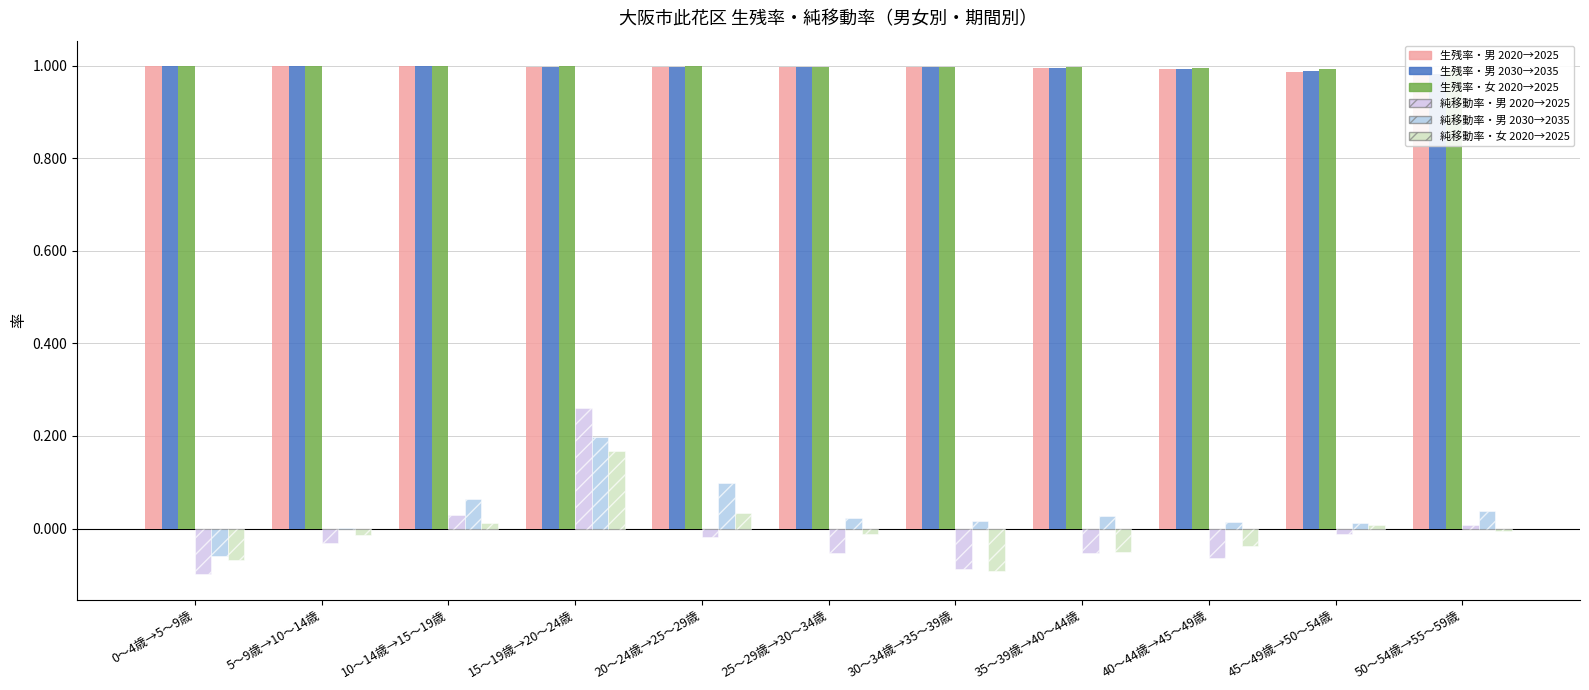

Reading right to left, what are all the values shown in this chart?

生残率・男 2020→2025: 50～54歳→55～59歳=1.0	45～49歳→50～54歳=1.0	40～44歳→45～49歳=1.0	35～39歳→40～44歳=1.0	30～34歳→35～39歳=1.0	25～29歳→30～34歳=1.0	20～24歳→25～29歳=1.0	15～19歳→20～24歳=1.0	10～14歳→15～19歳=1.0	5～9歳→10～14歳=1.0	0～4歳→5～9歳=1.0
生残率・男 2030→2035: 50～54歳→55～59歳=1.0	45～49歳→50～54歳=1.0	40～44歳→45～49歳=1.0	35～39歳→40～44歳=1.0	30～34歳→35～39歳=1.0	25～29歳→30～34歳=1.0	20～24歳→25～29歳=1.0	15～19歳→20～24歳=1.0	10～14歳→15～19歳=1.0	5～9歳→10～14歳=1.0	0～4歳→5～9歳=1.0
生残率・女 2020→2025: 50～54歳→55～59歳=1.0	45～49歳→50～54歳=1.0	40～44歳→45～49歳=1.0	35～39歳→40～44歳=1.0	30～34歳→35～39歳=1.0	25～29歳→30～34歳=1.0	20～24歳→25～29歳=1.0	15～19歳→20～24歳=1.0	10～14歳→15～19歳=1.0	5～9歳→10～14歳=1.0	0～4歳→5～9歳=1.0
純移動率・男 2020→2025: 50～54歳→55～59歳=0.0	45～49歳→50～54歳=-0.0	40～44歳→45～49歳=-0.1	35～39歳→40～44歳=-0.1	30～34歳→35～39歳=-0.1	25～29歳→30～34歳=-0.1	20～24歳→25～29歳=-0.0	15～19歳→20～24歳=0.3	10～14歳→15～19歳=0.0	5～9歳→10～14歳=-0.0	0～4歳→5～9歳=-0.1
純移動率・男 2030→2035: 50～54歳→55～59歳=0.0	45～49歳→50～54歳=0.0	40～44歳→45～49歳=0.0	35～39歳→40～44歳=0.0	30～34歳→35～39歳=0.0	25～29歳→30～34歳=0.0	20～24歳→25～29歳=0.1	15～19歳→20～24歳=0.2	10～14歳→15～19歳=0.1	5～9歳→10～14歳=0.0	0～4歳→5～9歳=-0.1
純移動率・女 2020→2025: 50～54歳→55～59歳=-0.0	45～49歳→50～54歳=0.0	40～44歳→45～49歳=-0.0	35～39歳→40～44歳=-0.1	30～34歳→35～39歳=-0.1	25～29歳→30～34歳=-0.0	20～24歳→25～29歳=0.0	15～19歳→20～24歳=0.2	10～14歳→15～19歳=0.0	5～9歳→10～14歳=-0.0	0～4歳→5～9歳=-0.1